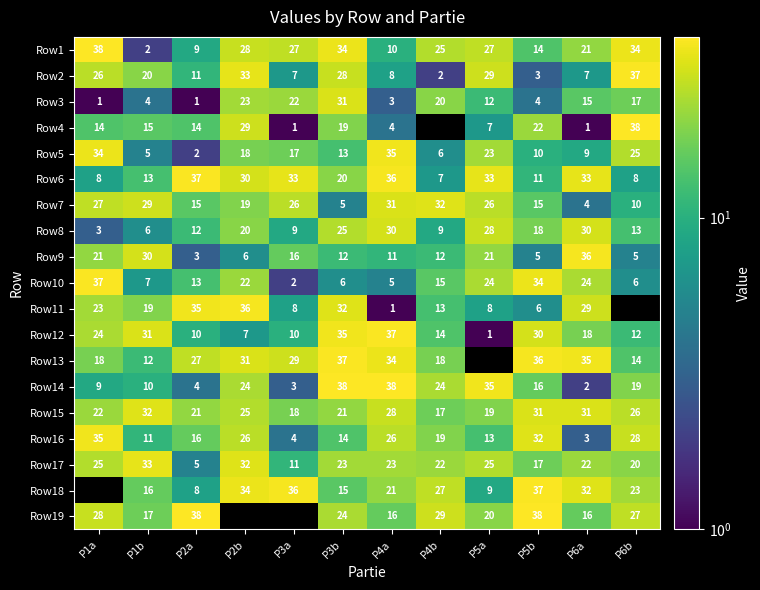

What is the difference between the maximum and minimum values in the Row16 series?

32